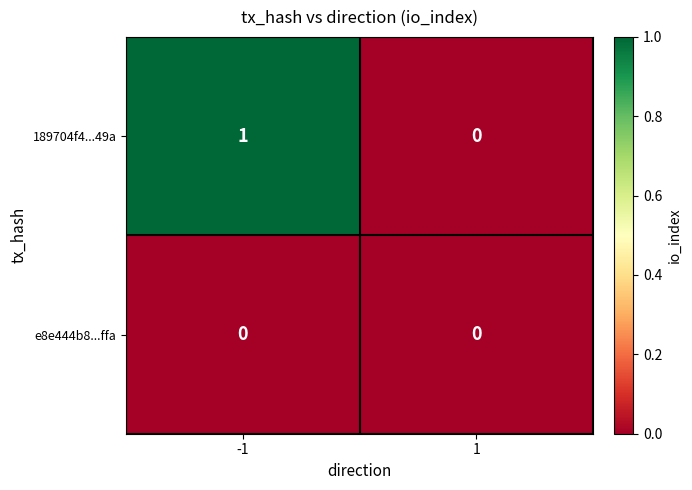

Which series changed the most between -1 and 1?

189704f4...49a